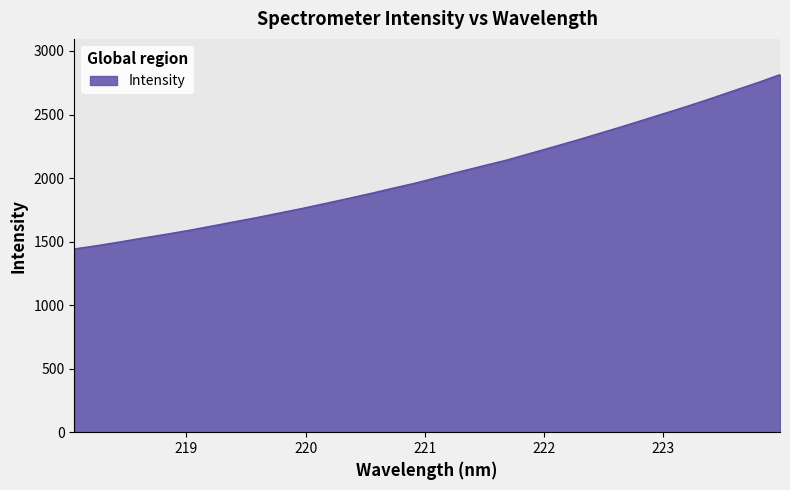

What is the minimum value shown in the chart?

1442.1